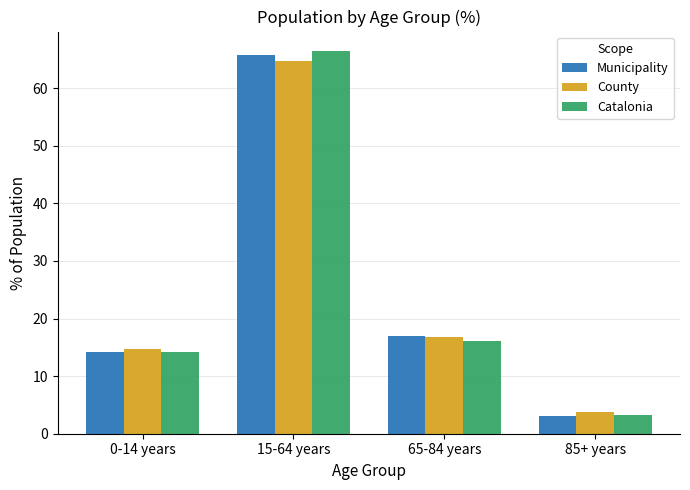

Which series has the widest spread of values?

Catalonia